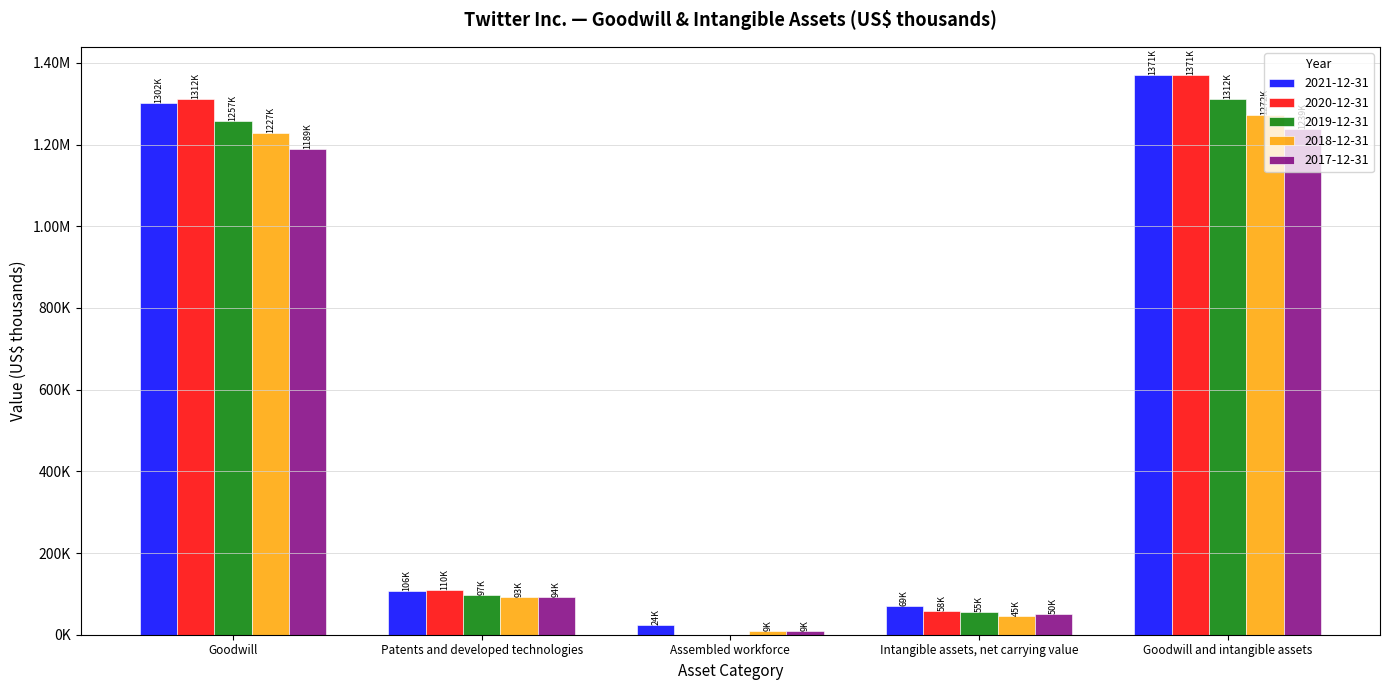

At Intangible assets, net carrying value, list the series in order from largest to smallest.

2021-12-31, 2020-12-31, 2019-12-31, 2017-12-31, 2018-12-31